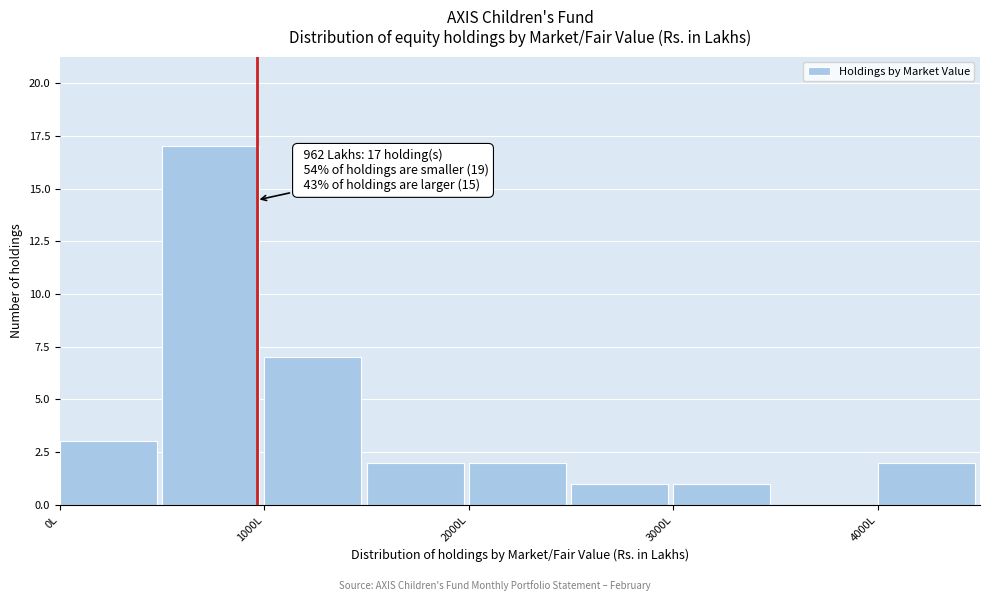

Over which range of the x-axis is the bar tallest?

500 to 1000